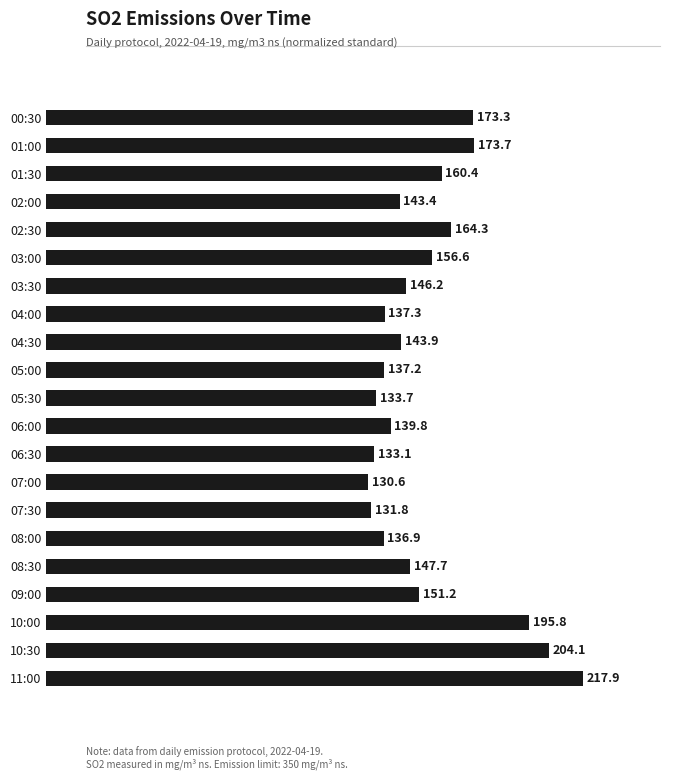

What position from the bottom is 07:00?

8